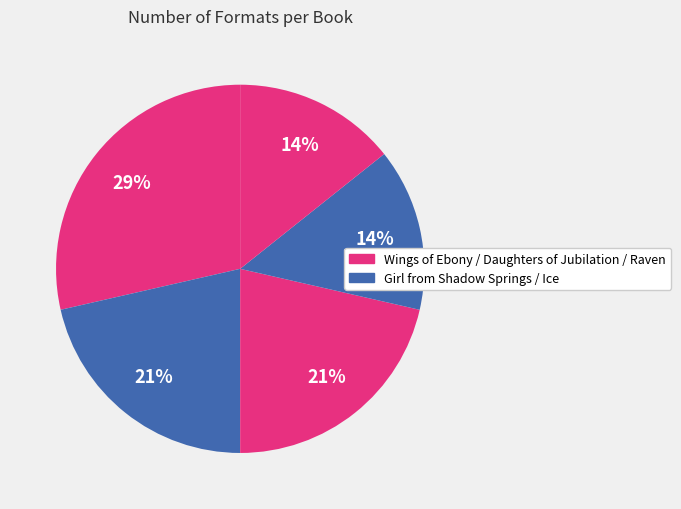

How many slices are in this pie chart?

5